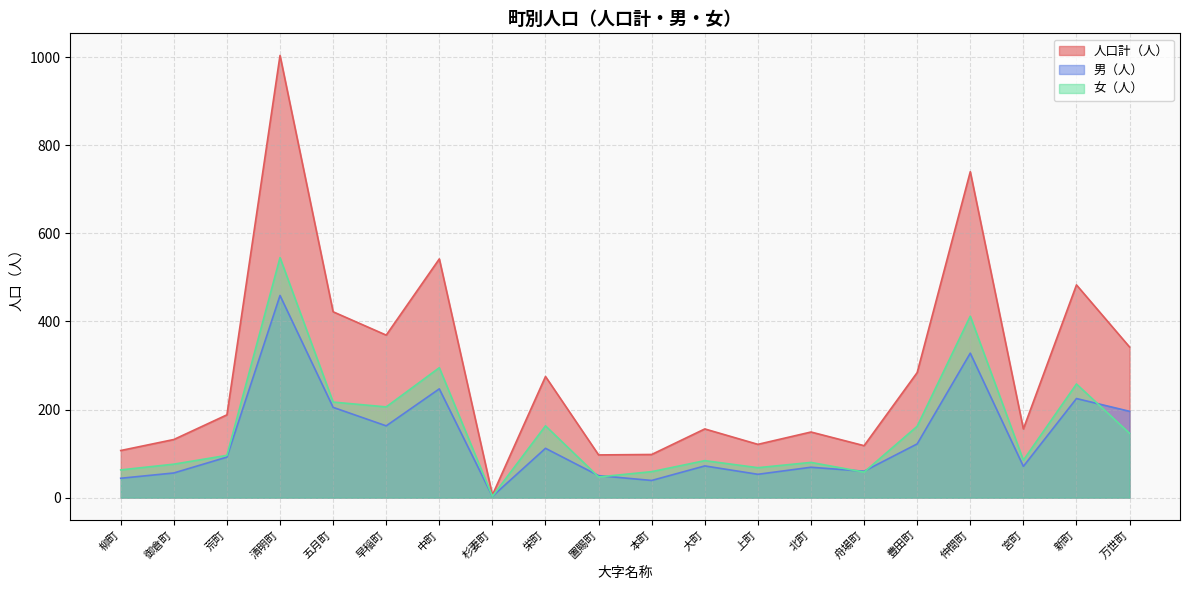

Reading left to right, transcribe all the data shown in this chart.

人口計（人）: 107	132	188	1004	422	369	542	6	275	97	98	156	121	149	118	284	740	156	483	342
男（人）: 44	56	92	459	205	163	247	3	112	50	39	72	53	69	60	122	328	71	225	196
女（人）: 63	76	96	545	217	206	295	3	163	47	59	84	68	80	58	162	412	85	258	146